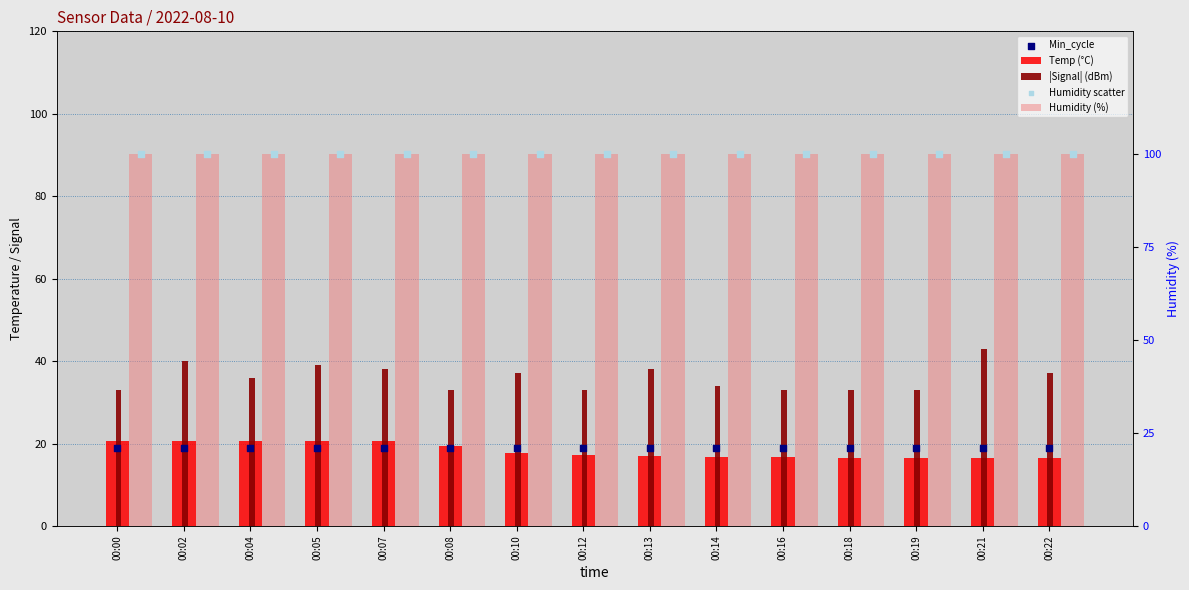

Which series has the largest total across all categories?

Humidity (%)